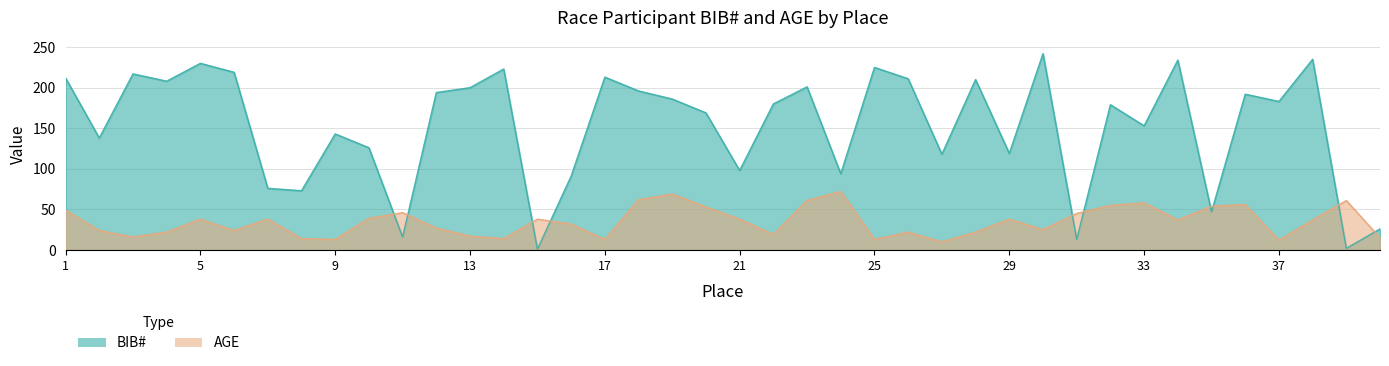

At which label is AGE closest to 41?

10